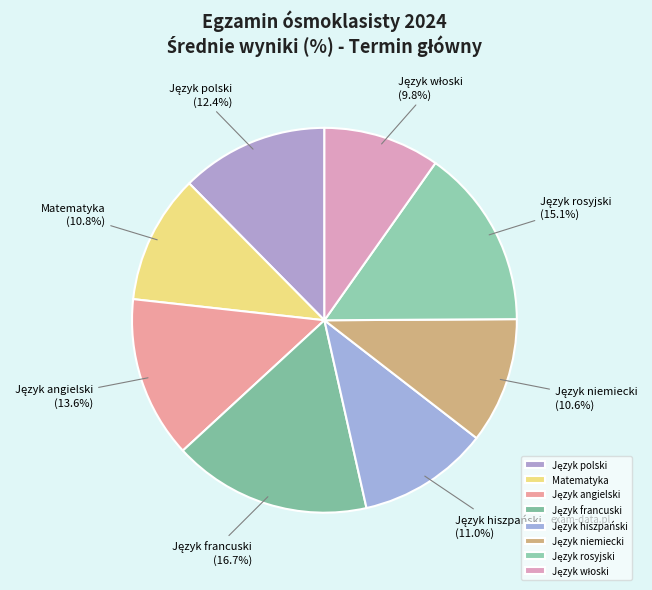

Is there any slice that represents more than half of the pie?

No